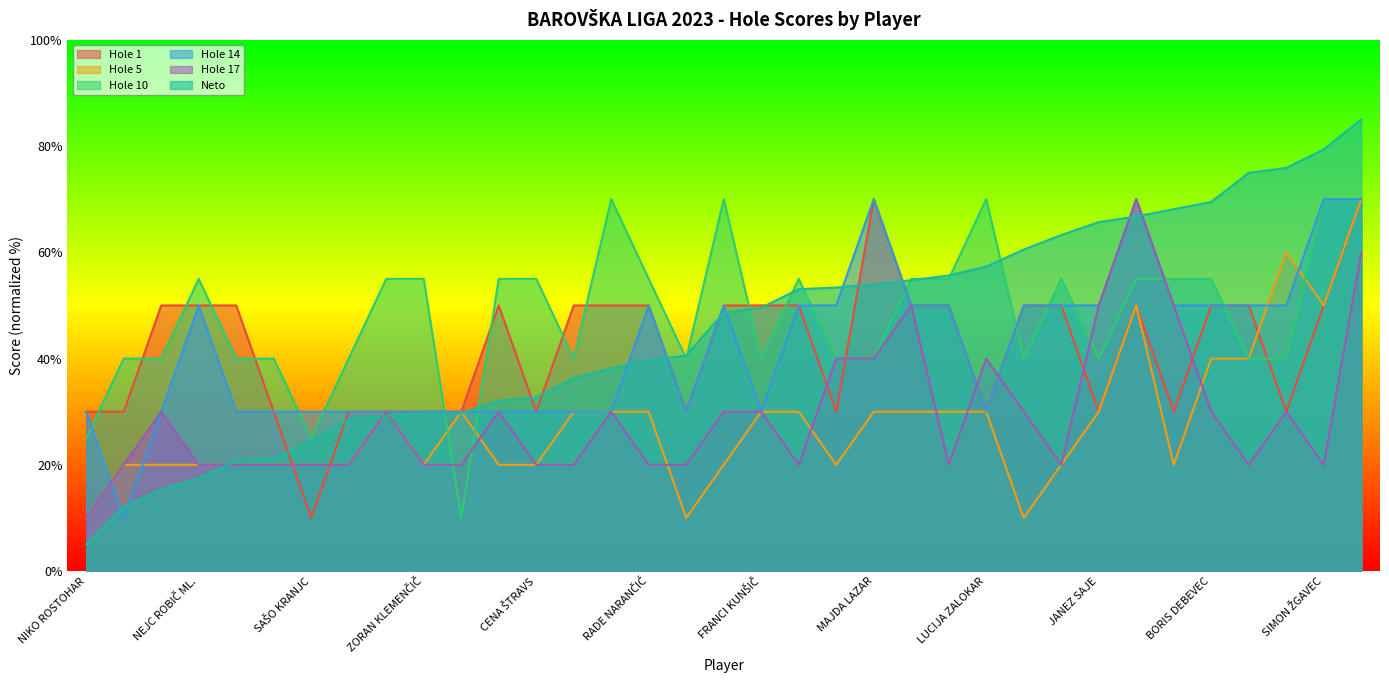

What is the minimum value for Hole 1?

10.0